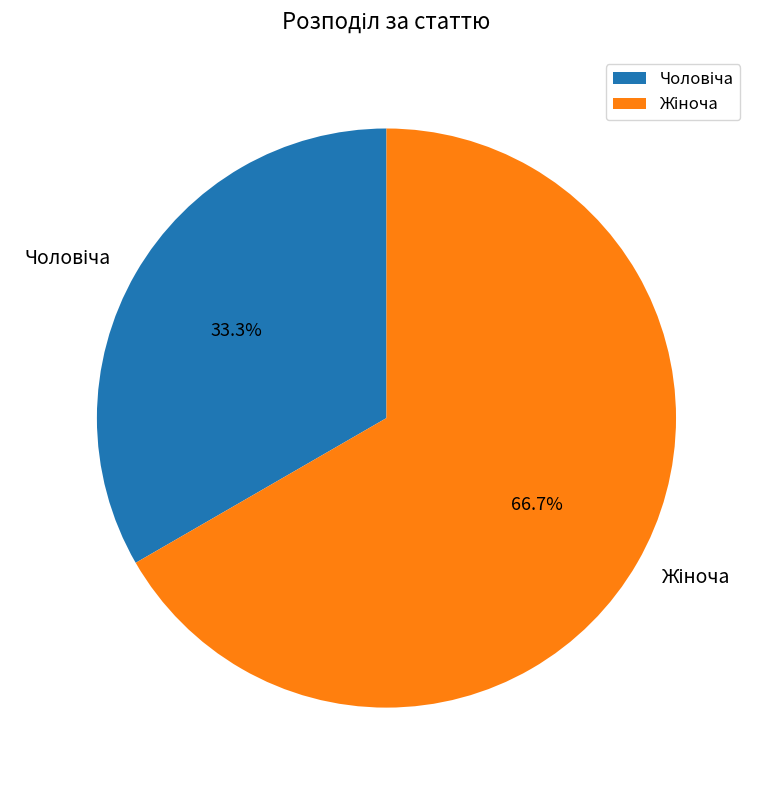

Is there a majority slice in this chart?

Yes